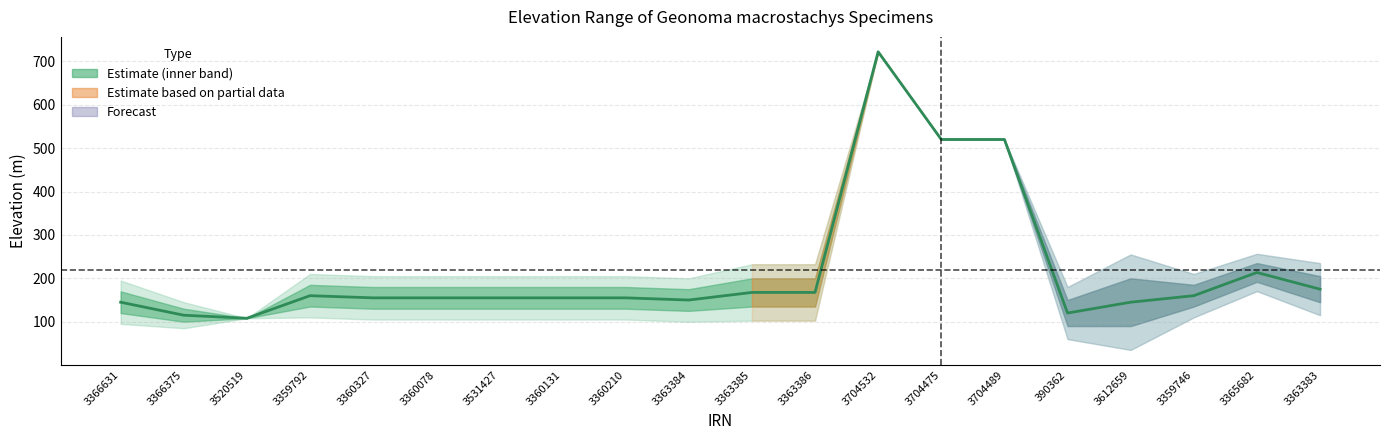

What is the difference between the second highest and minimum values?

412.0